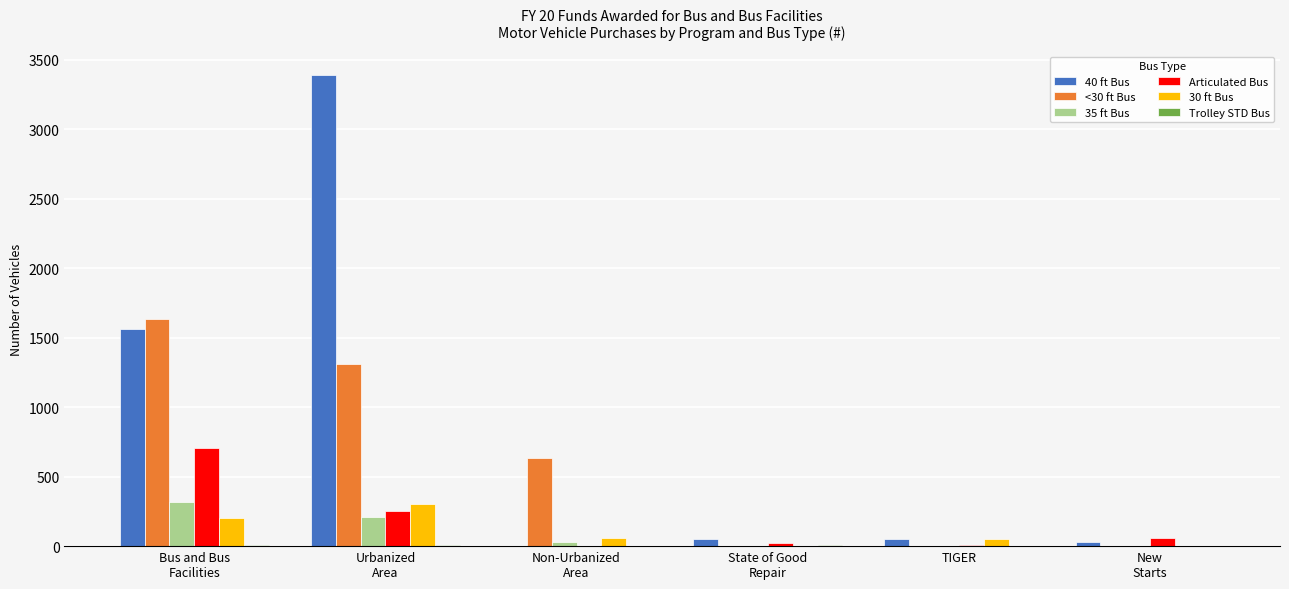

What is the total value across all series at TIGER?

103